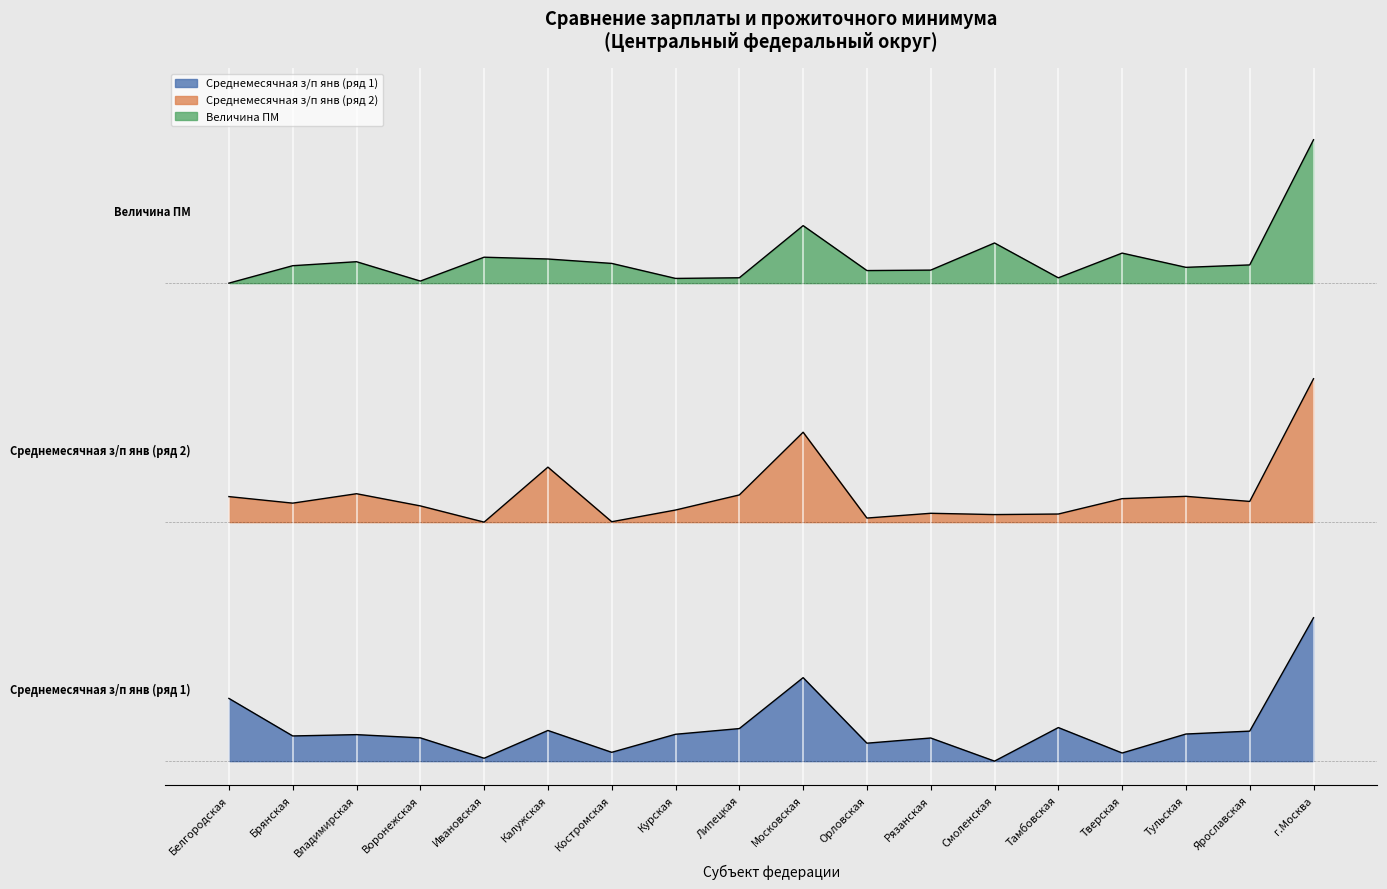

True or false: Среднемесячная з/п янв (ряд 2) and Среднемесячная з/п янв (ряд 1) cross at least once.

False